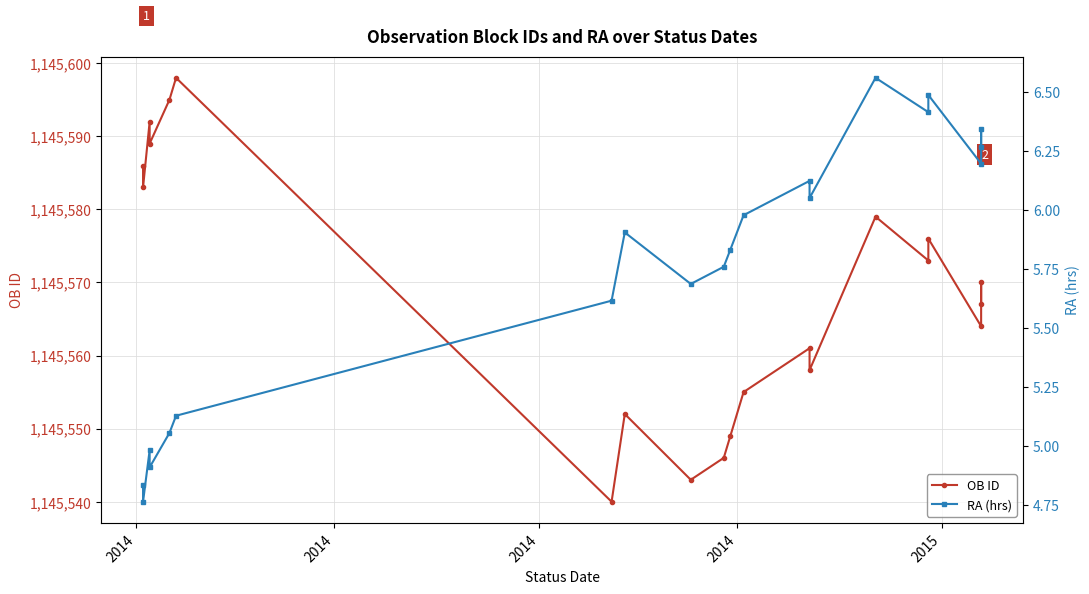

True or false: OB ID and RA (hrs) intersect in this chart.

False